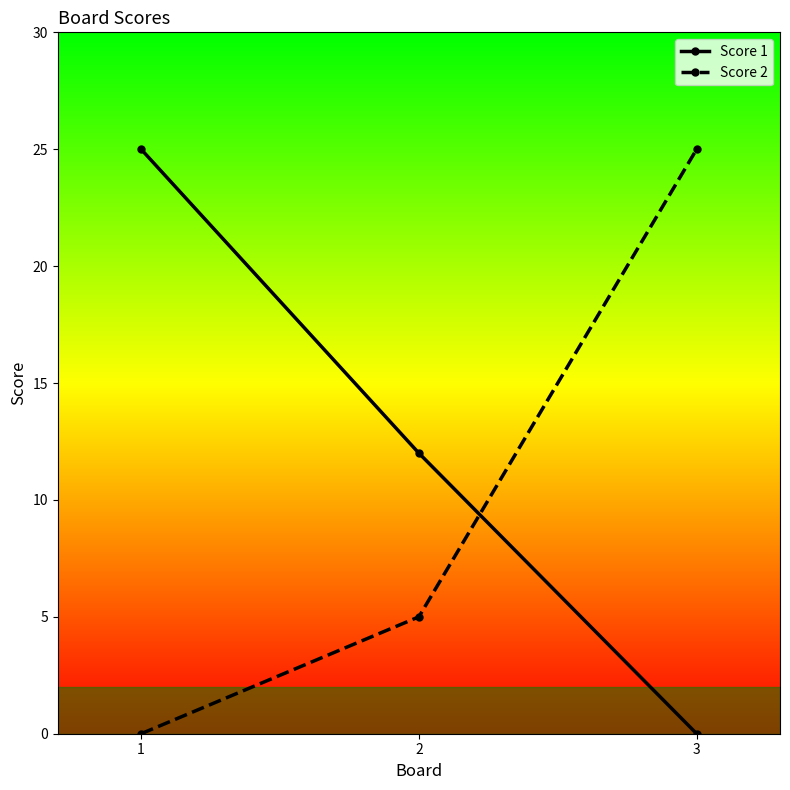

What is the value of the Score 1 point at the 2nd from the left?

12